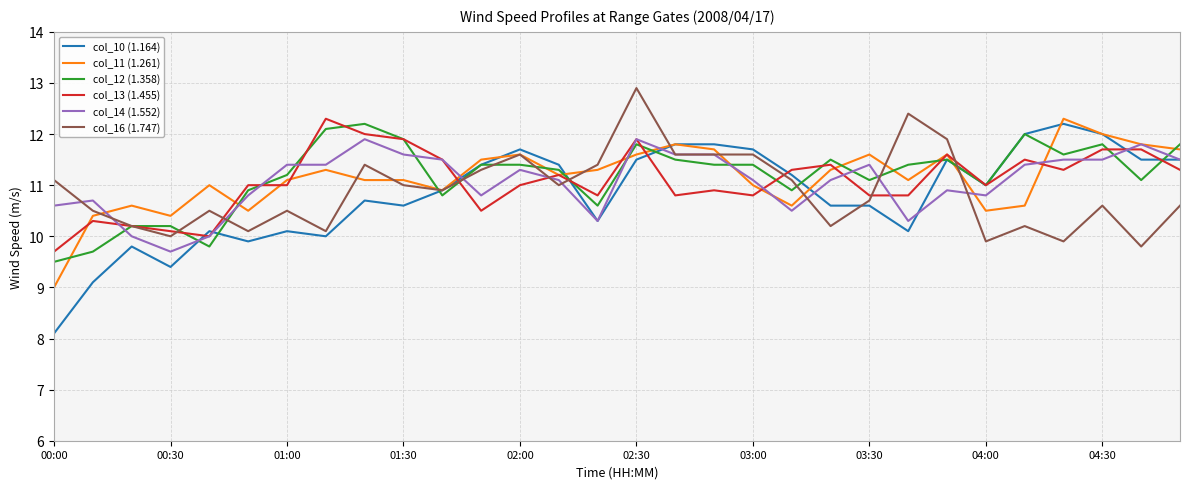

What is the smallest value displayed?

8.1